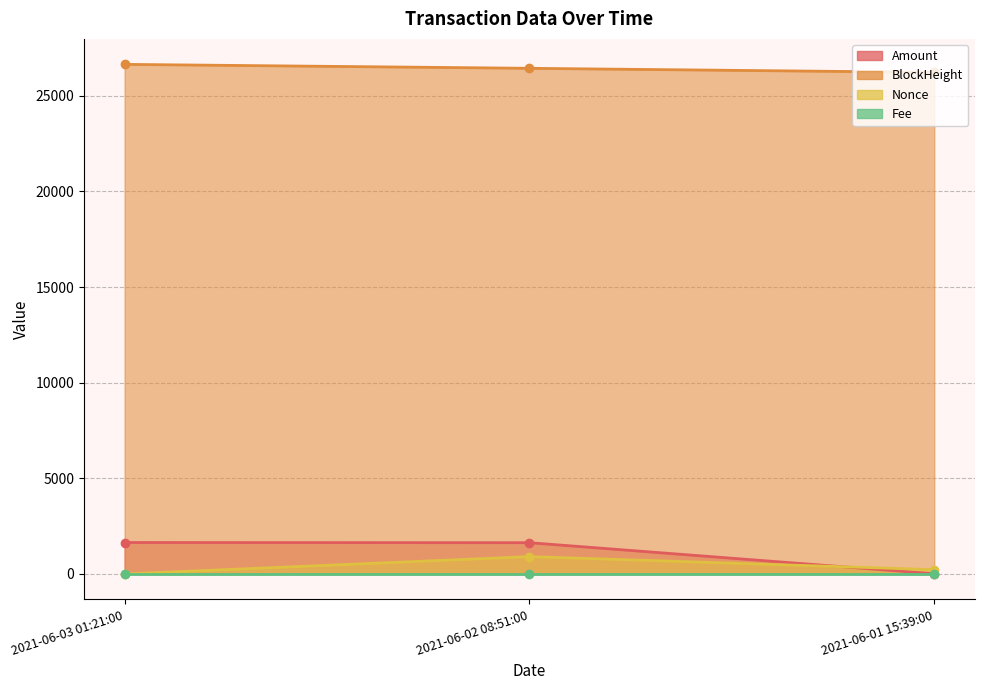

Is the value of Nonce at 2021-06-02 08:51:00 greater than the value of BlockHeight at 2021-06-02 08:51:00?

No